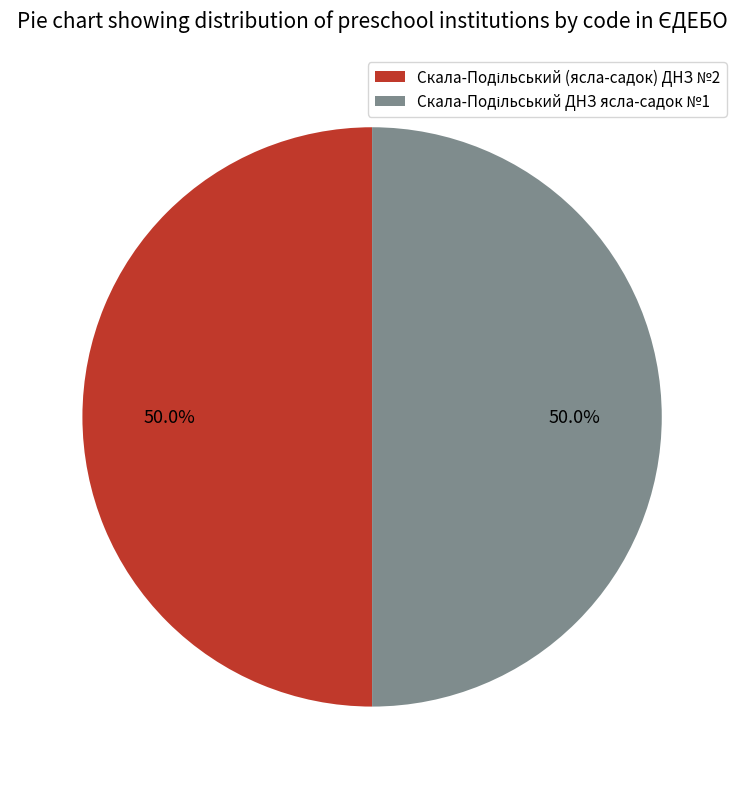

Count the number of slices in the pie.

2